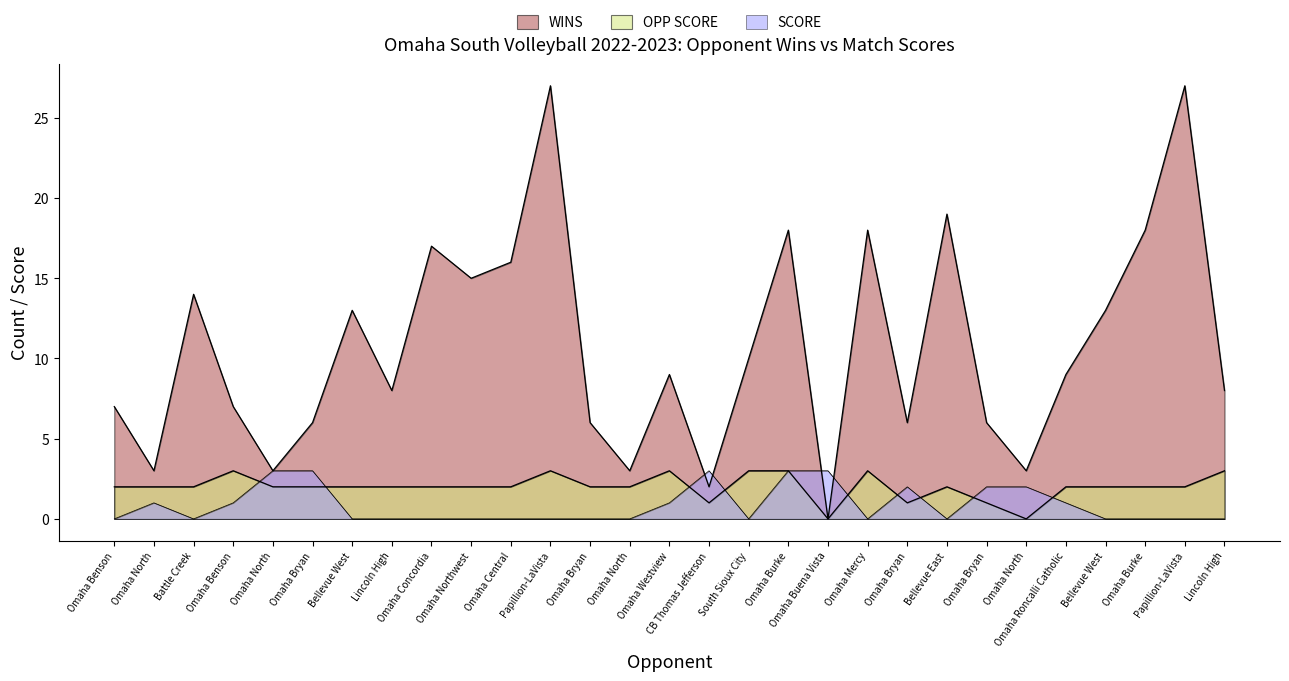

Is it true that SCORE equals 0 at Lincoln High?

True